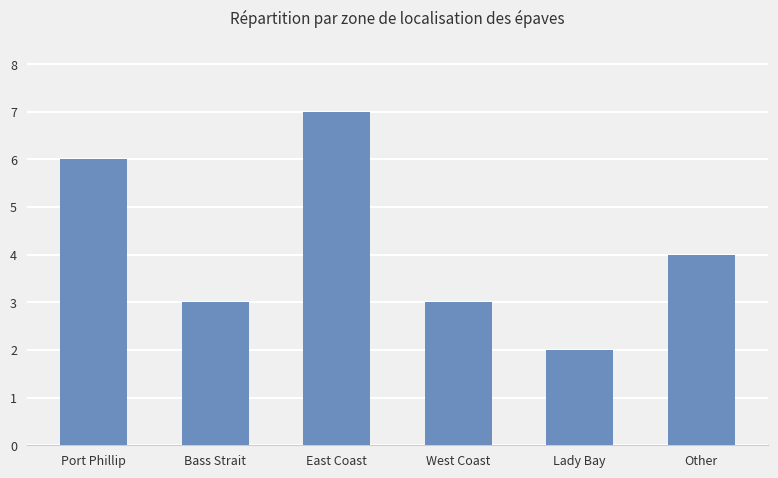

Which has a higher value, East Coast or Bass Strait?

East Coast